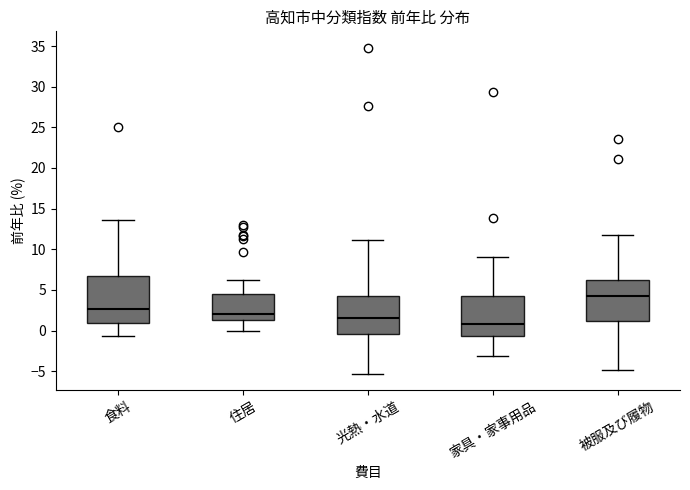

Which box has the highest median line?

被服及び履物